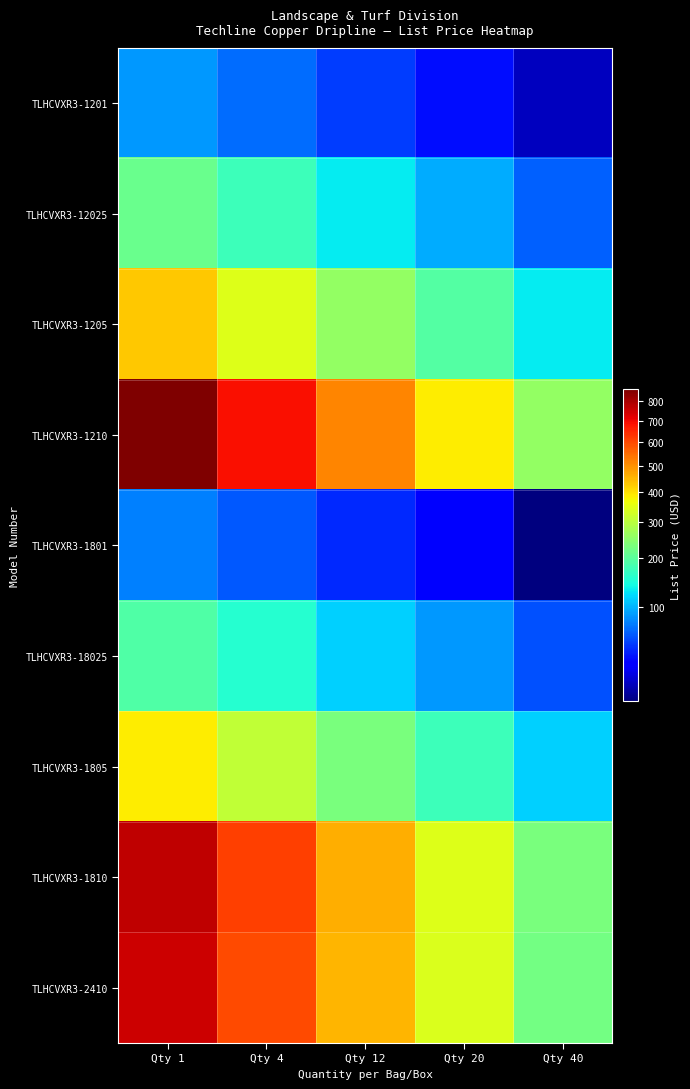

At Qty 4, list the series in order from largest to smallest.

TLHCVXR3-1210, TLHCVXR3-1810, TLHCVXR3-2410, TLHCVXR3-1205, TLHCVXR3-1805, TLHCVXR3-12025, TLHCVXR3-18025, TLHCVXR3-1201, TLHCVXR3-1801